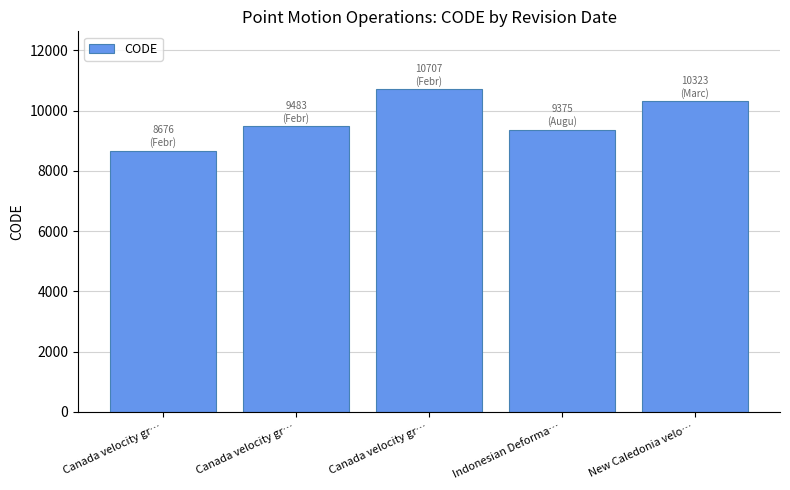

How many values are below 9483?

2